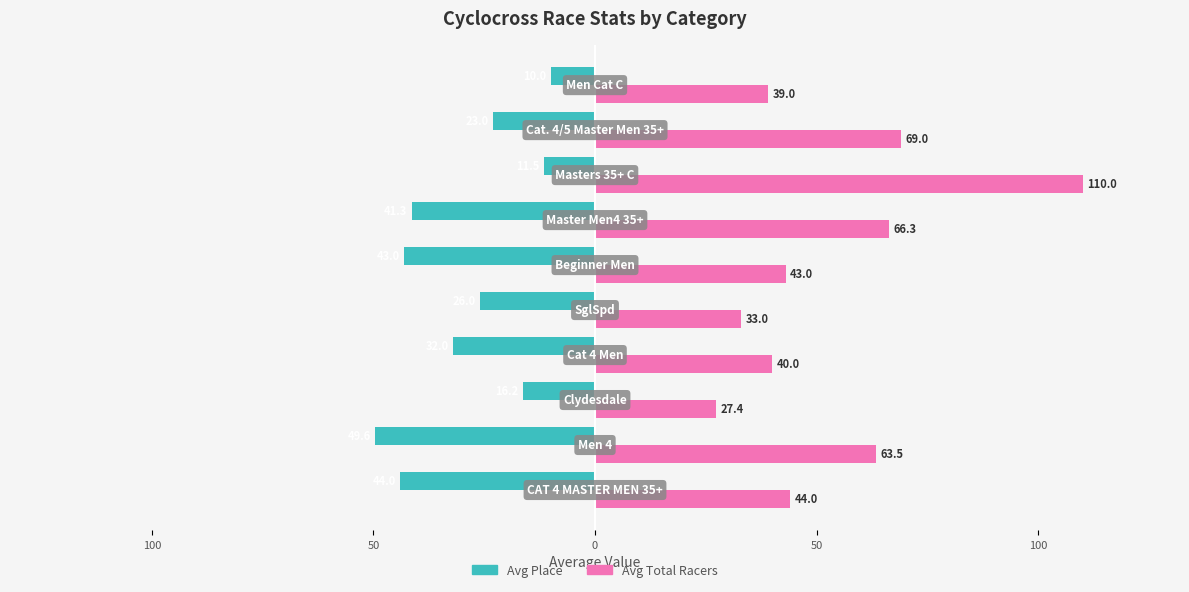

What are all the series names shown in the legend?

Avg Place, Avg Total Racers